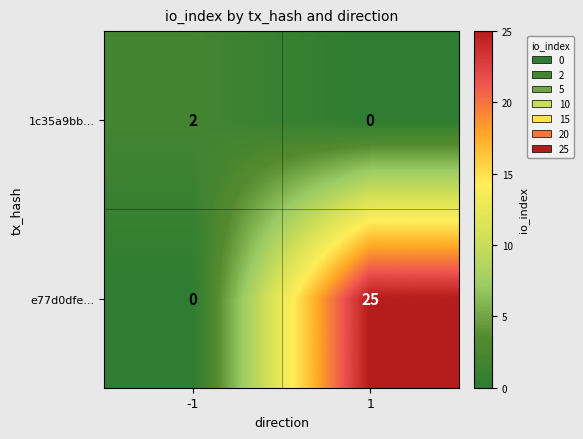

Which series has the largest total across all categories?

e77d0dfe...